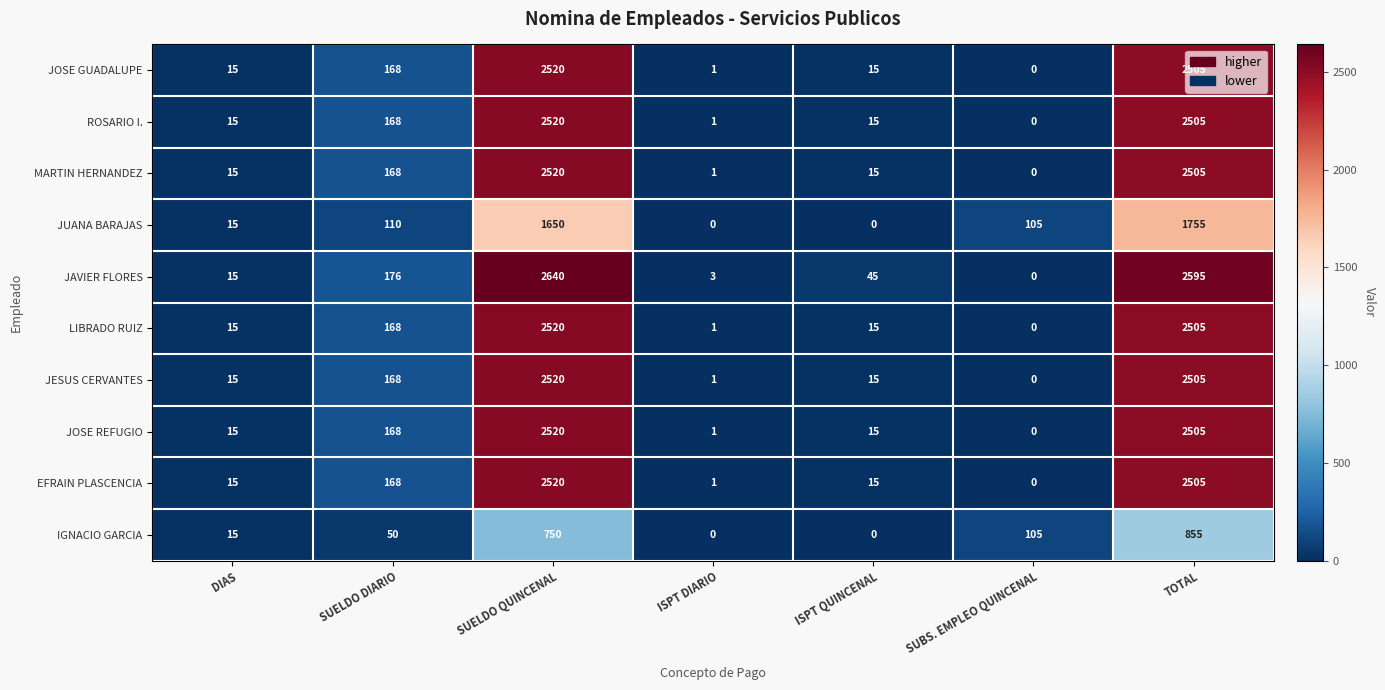

Which label corresponds to the largest value in the chart?

SUELDO QUINCENAL